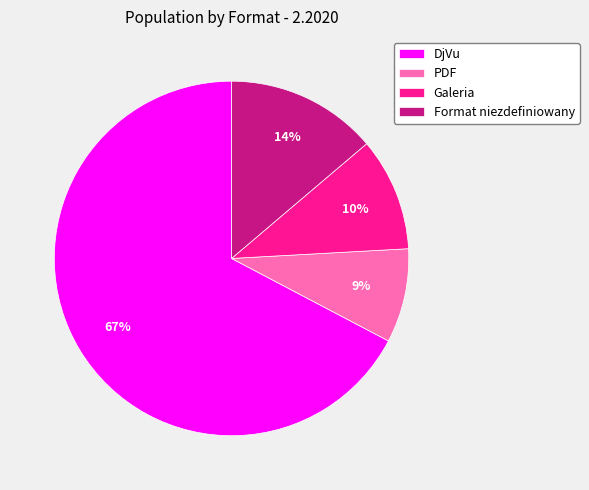

Is it true that Format niezdefiniowany is 8% of the pie?

False